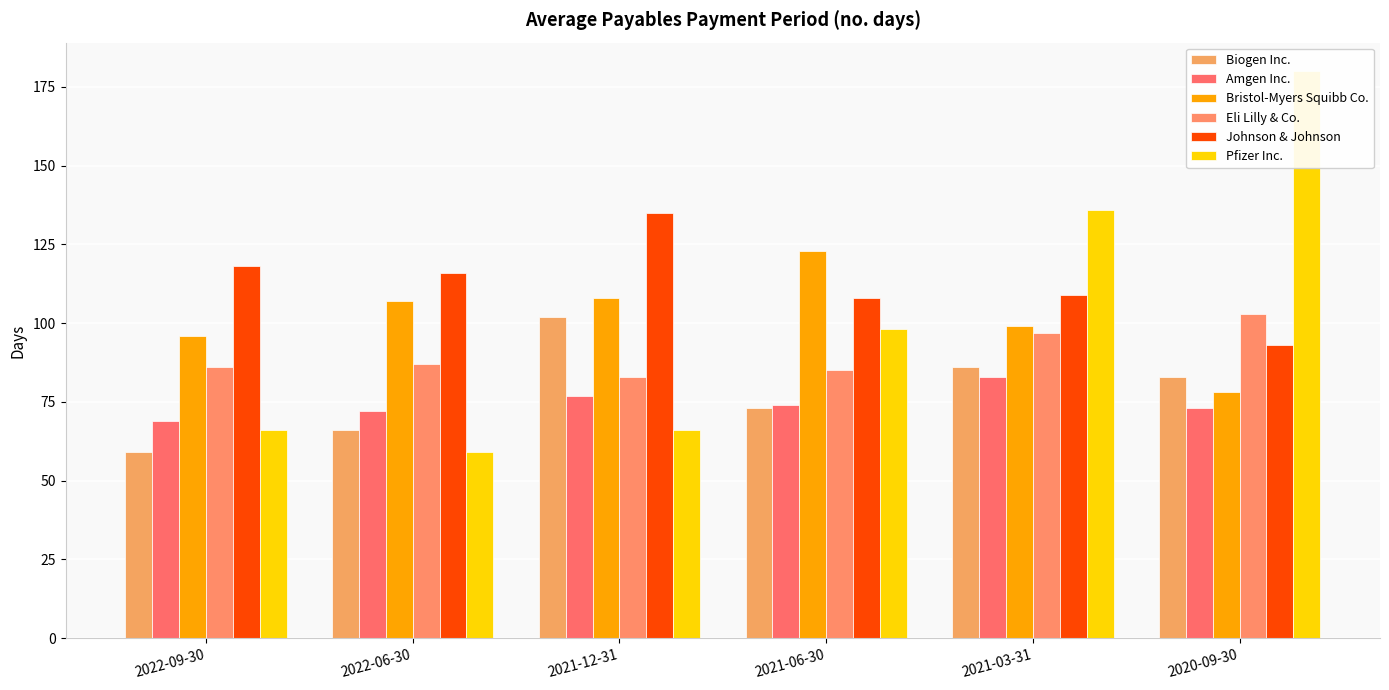

What is the label of the 6th bar from the right?

2022-09-30